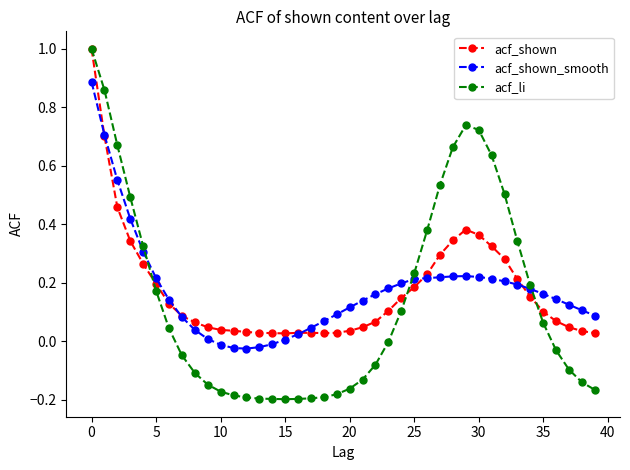

What is the highest value of the acf_shown series?

1.0